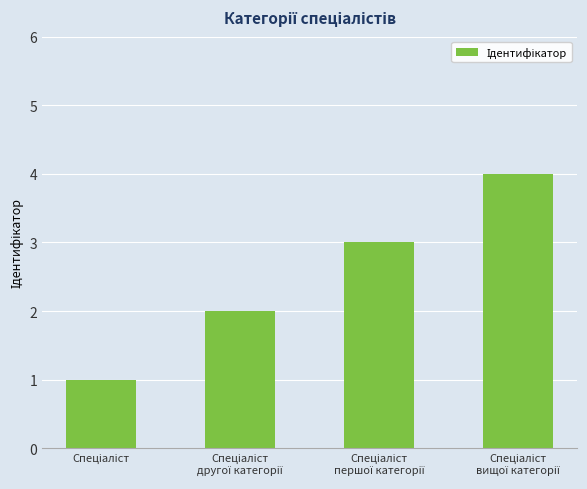

Count the values in the range 2 to 4.

3